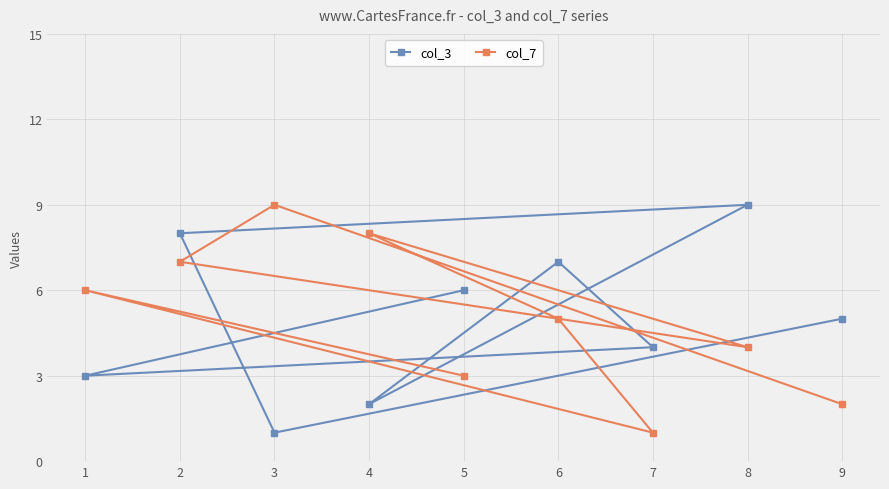

What is the sum of all col_7 values?

45